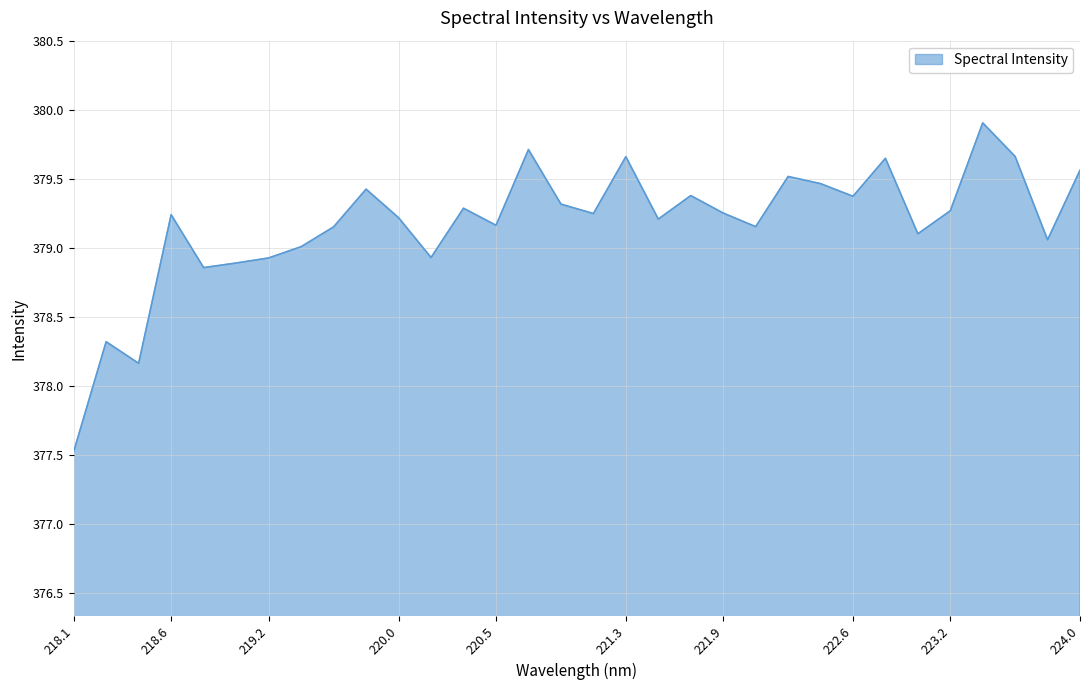

What is the greatest value displayed?

379.9